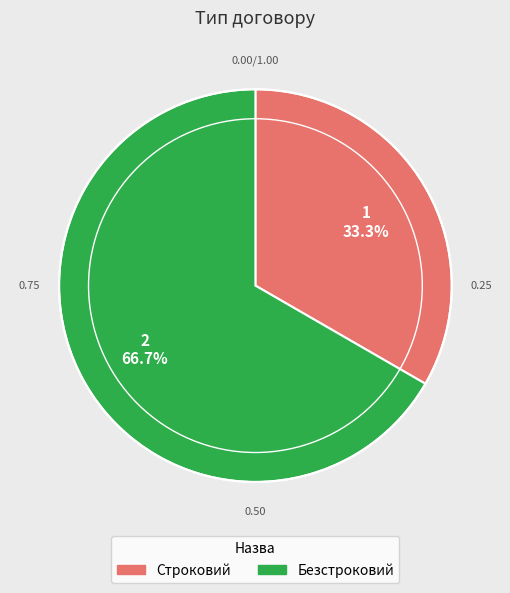

Which has a higher value, Безстроковий or Строковий?

Безстроковий